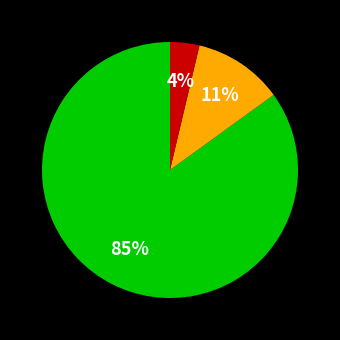

To the nearest percent, what is the difference between the largest and smallest slice percentages?

81%